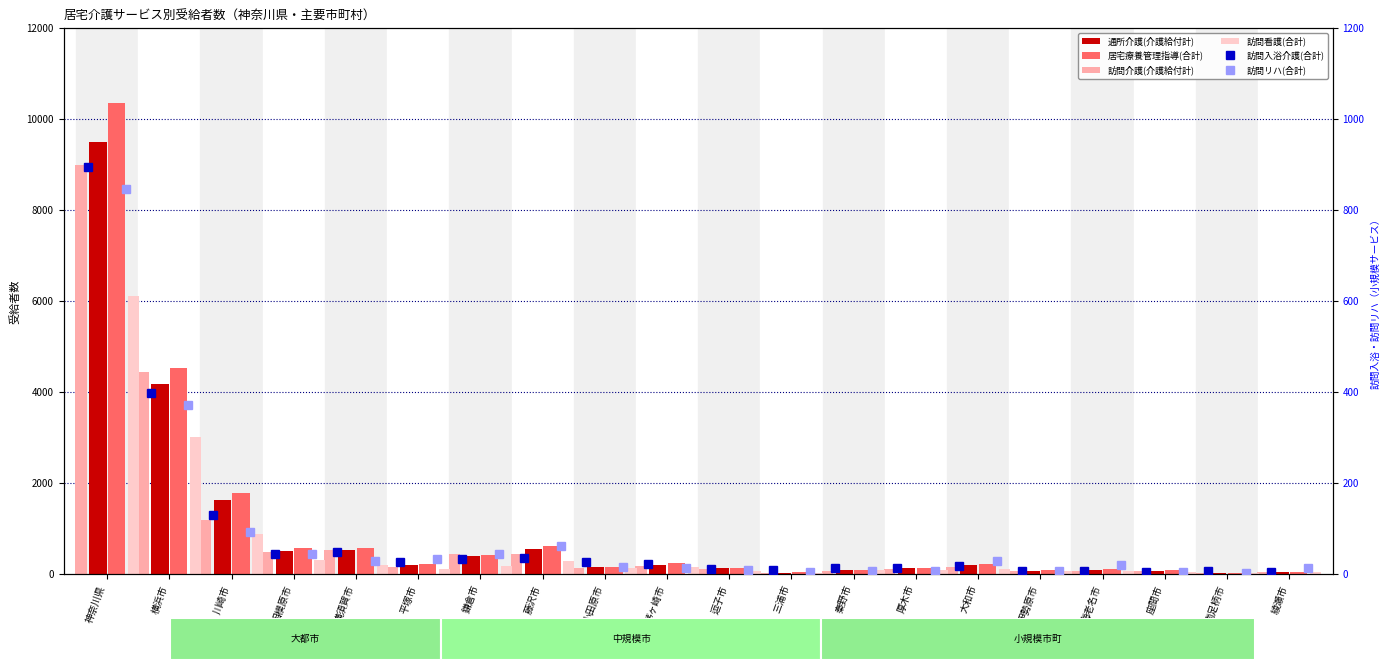

Are the bars horizontal?

No